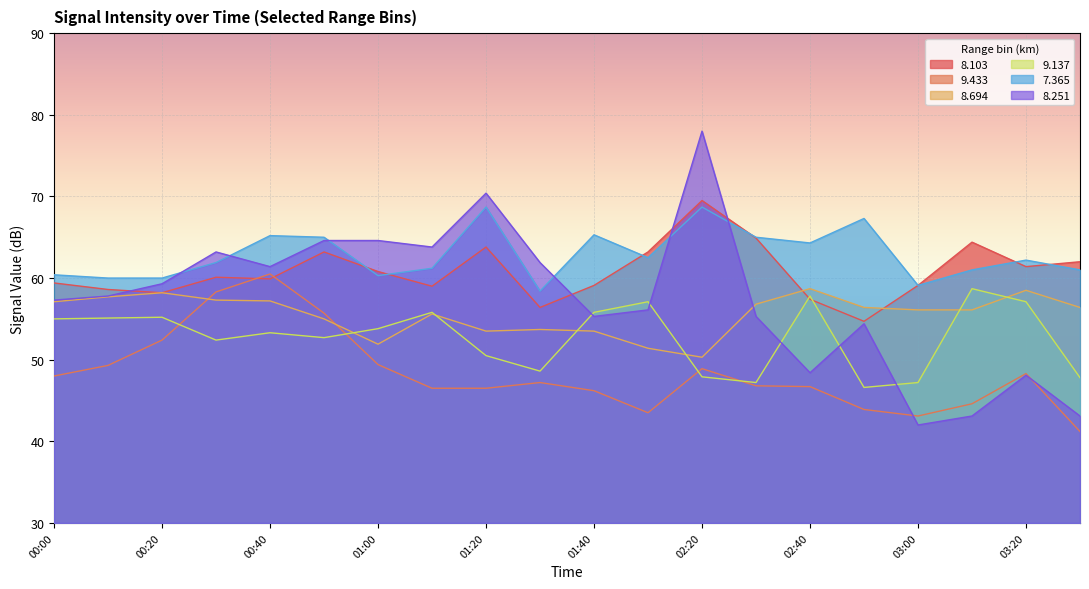

Between 00:40 and 03:10, which series saw the biggest shift?

  8.251